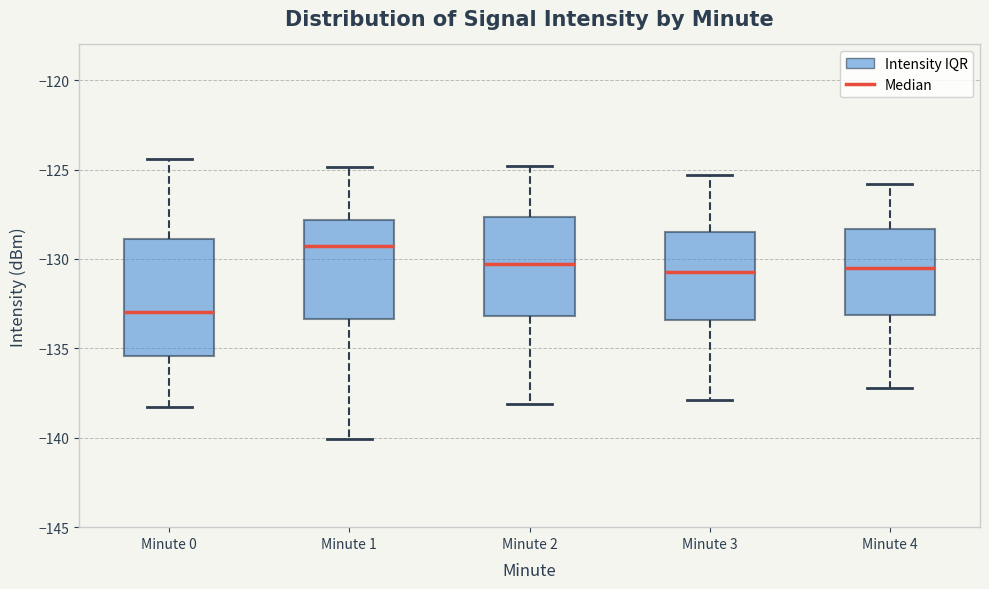

Comparing the boxes themselves (not the whiskers), which one is the tallest?

Minute 0